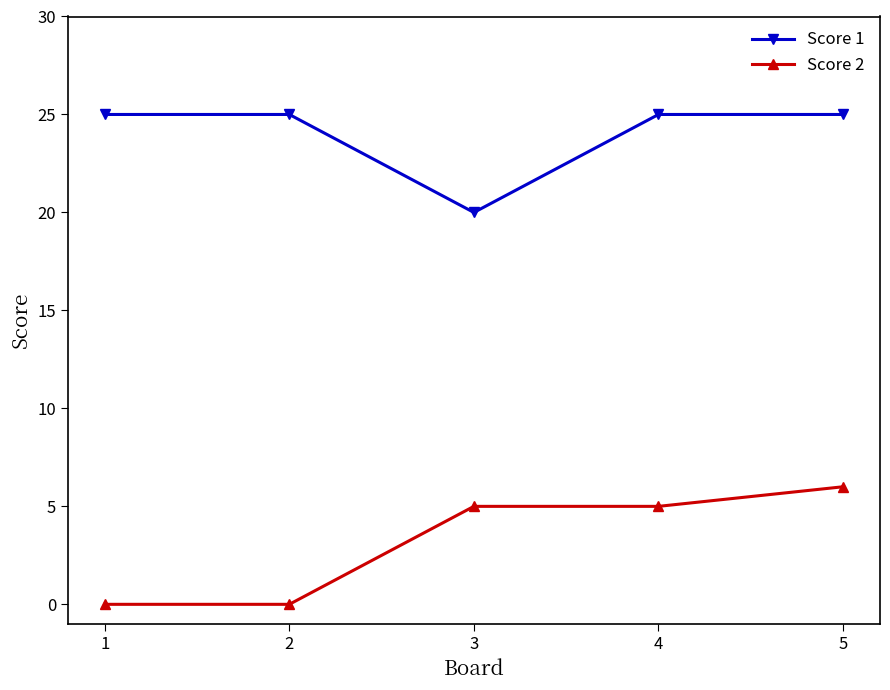

At which label is Score 1 closest to 22?

3